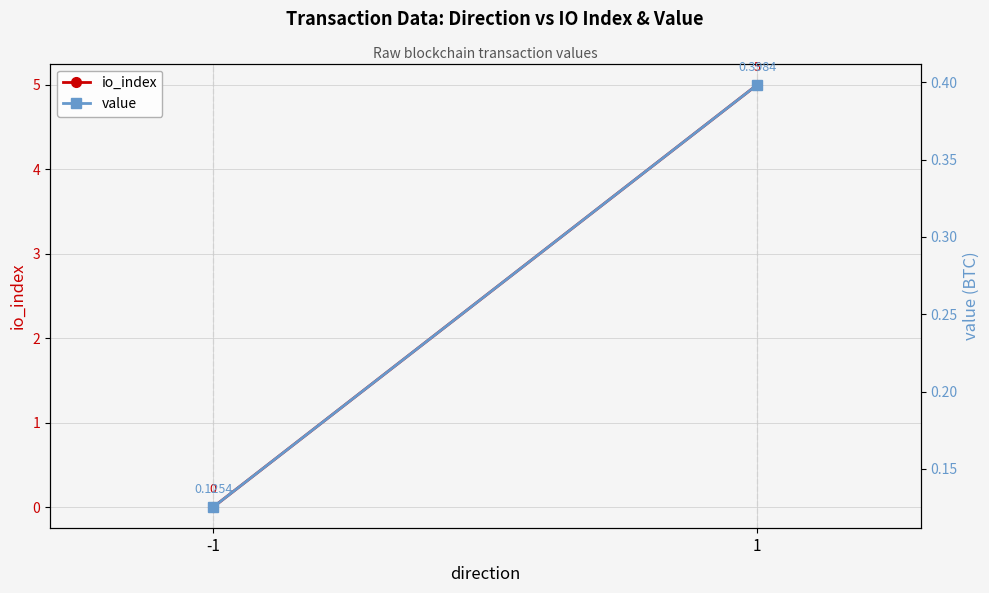

Rank the categories by io_index value from highest to lowest.

1, -1